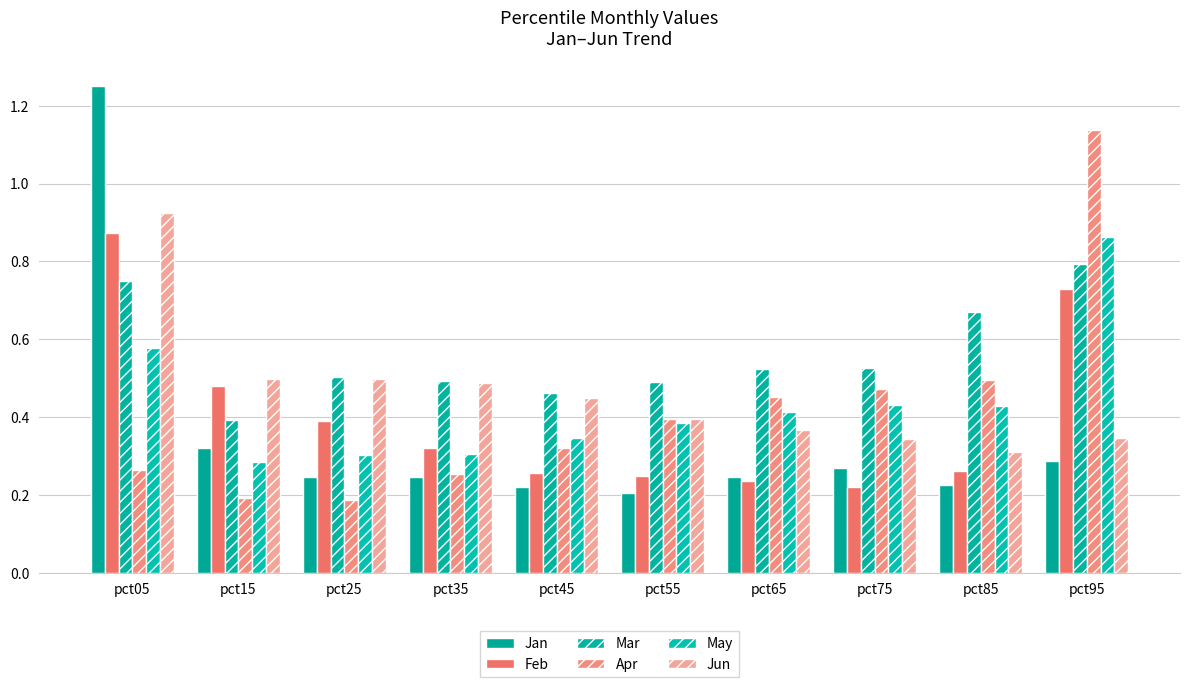

At how many categories does at least one series exceed 0?

10